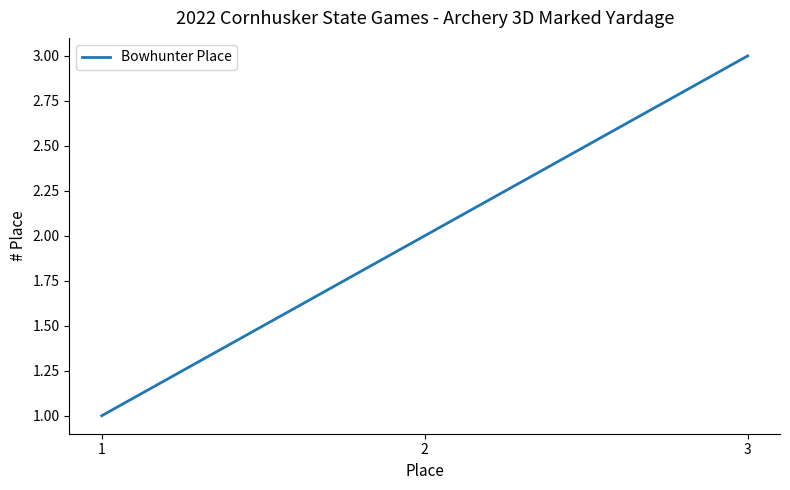

Reading left to right, what are all the values shown in this chart?

1=1	2=2	3=3